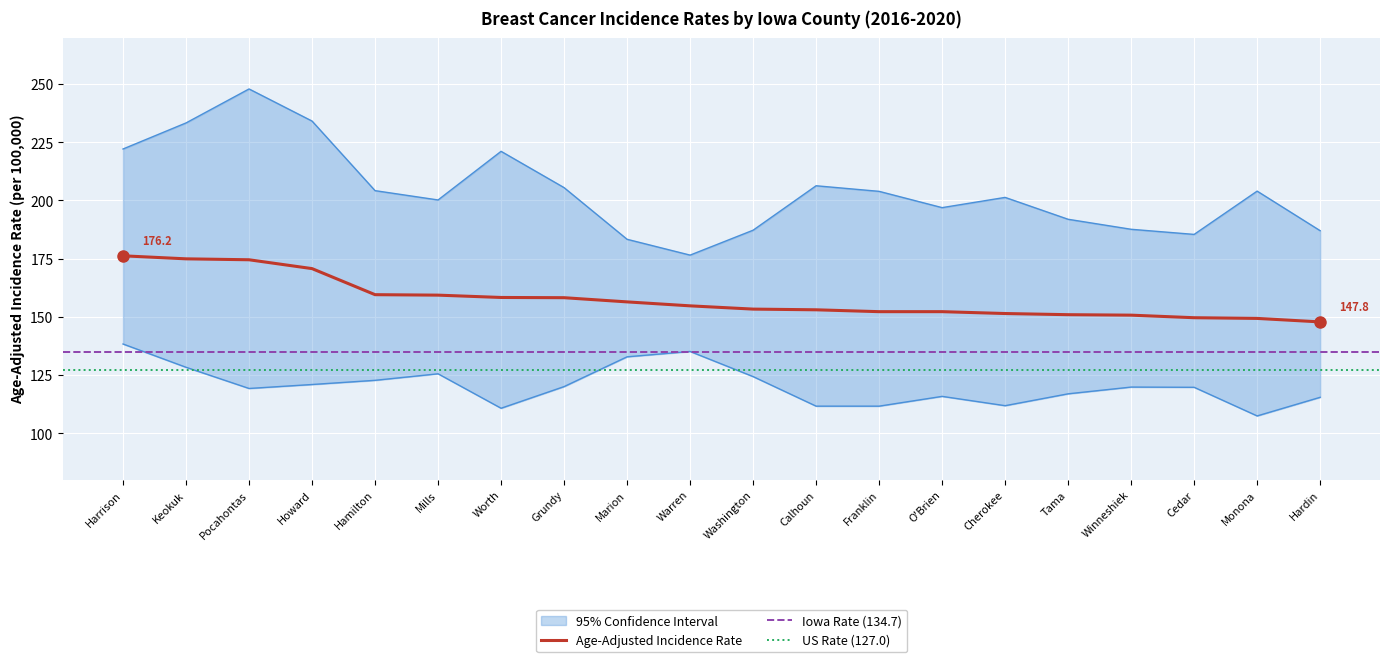

Reading left to right, what are all the values shown in this chart?

Age-Adjusted Rate: 176.2	174.9	174.5	170.7	159.5	159.3	158.3	158.2	156.4	154.7	153.3	153.0	152.2	152.2	151.4	150.9	150.7	149.6	149.3	147.8
Lower 95% CI: 138.3	128.3	119.2	120.9	122.7	125.5	110.7	120.0	132.8	135.1	124.3	111.6	111.6	115.8	111.8	116.9	119.8	119.7	107.4	115.4
Upper 95% CI: 222.1	233.3	247.9	234.1	204.2	200.2	221.1	205.5	183.3	176.5	187.2	206.3	203.9	196.9	201.3	191.9	187.6	185.4	204.0	187.0